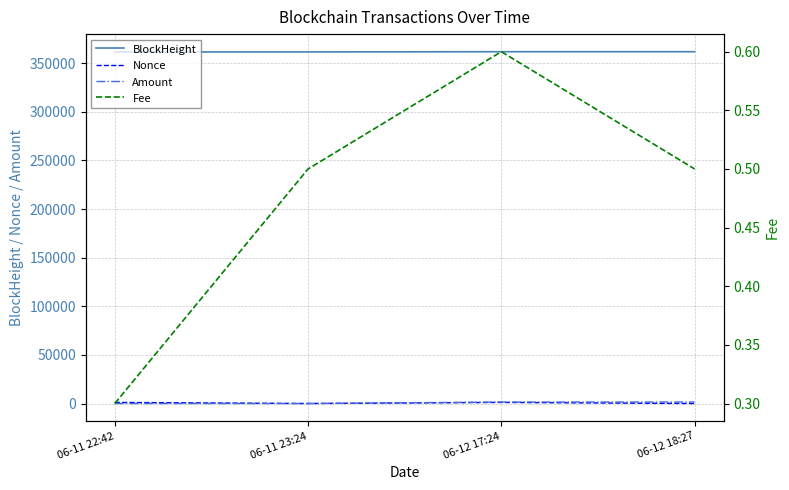

Which has a higher value, 06-11 23:24 or 06-12 18:27?

06-12 18:27